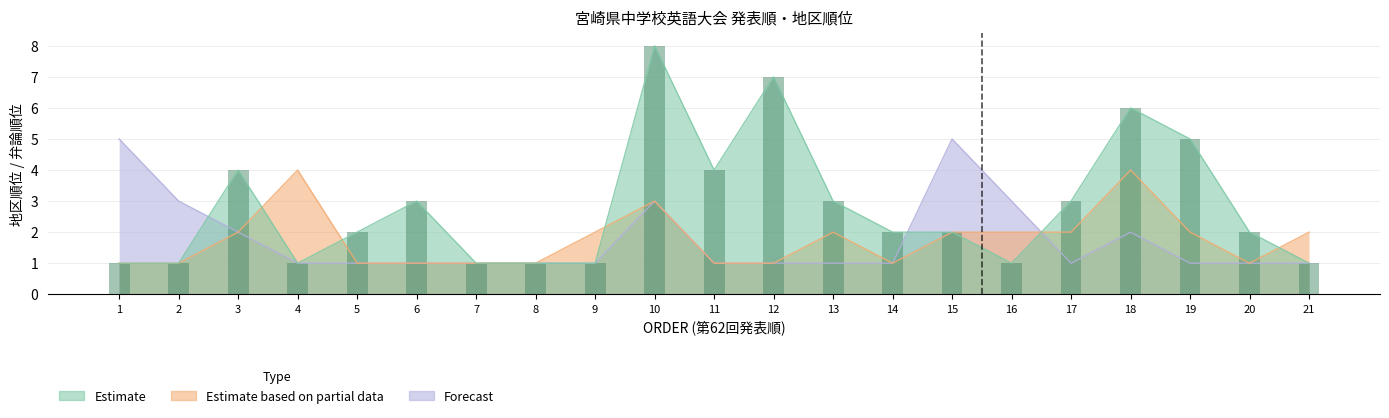

Which series changed the most between 4 and 20?

Estimate based on partial data